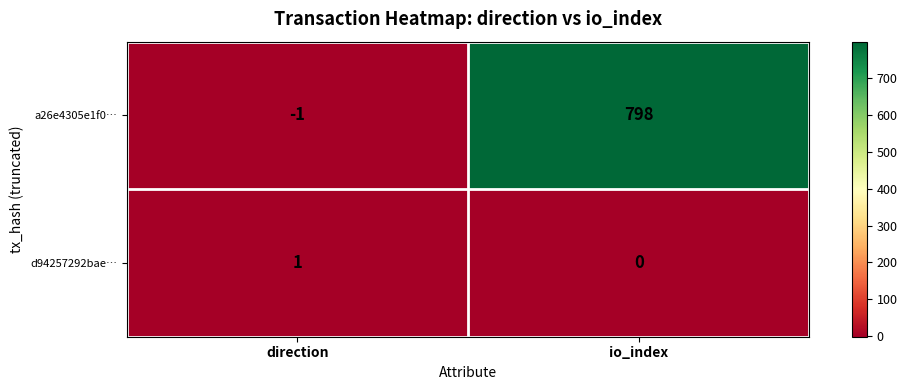

Which label corresponds to the largest value in the chart?

io_index